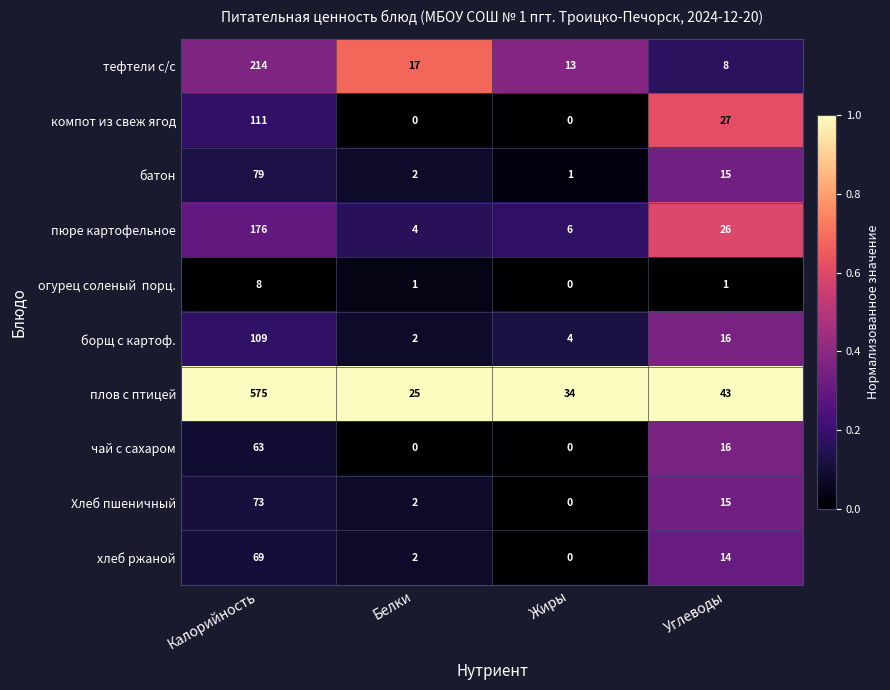

At which category is the sum across all series the highest?

Калорийность